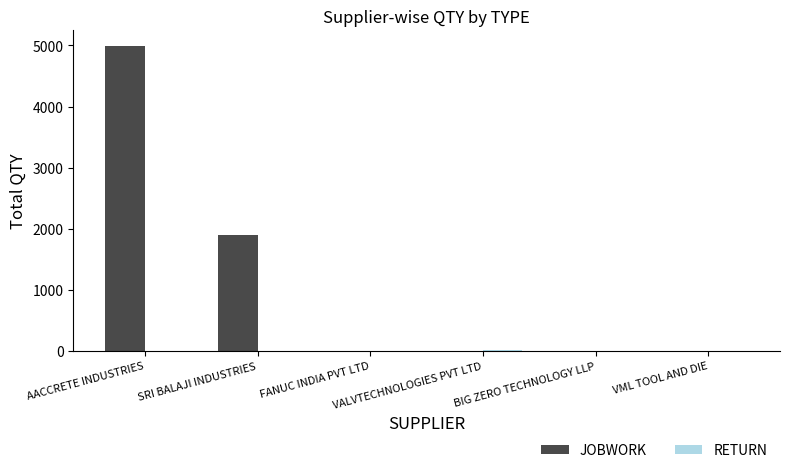

What is the highest value of the JOBWORK series?

4995